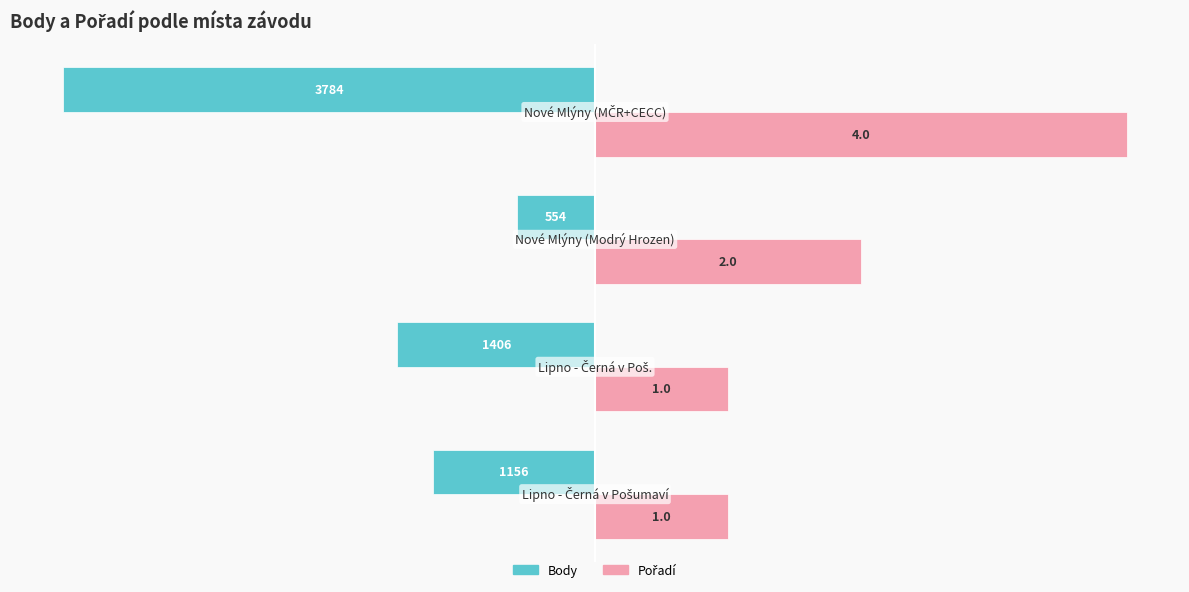

How many categories are shown in the chart?

4